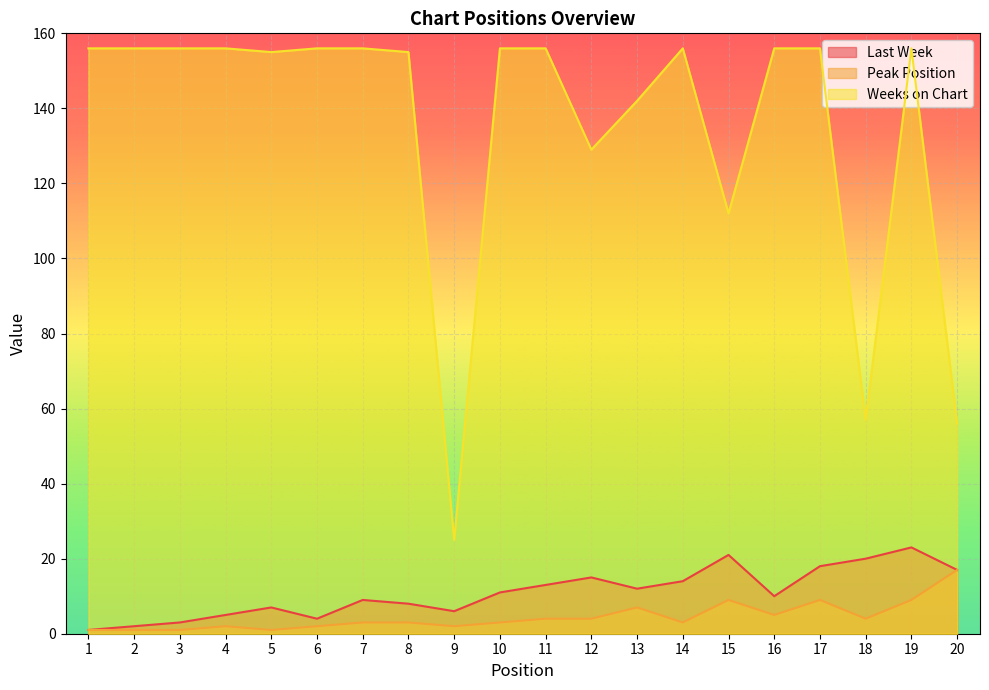

Where is the first local maximum for Weeks on Chart?

14